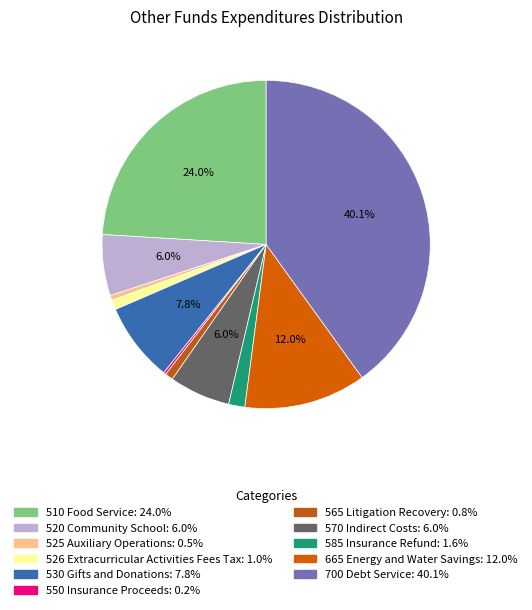

Does any single category account for the majority?

No